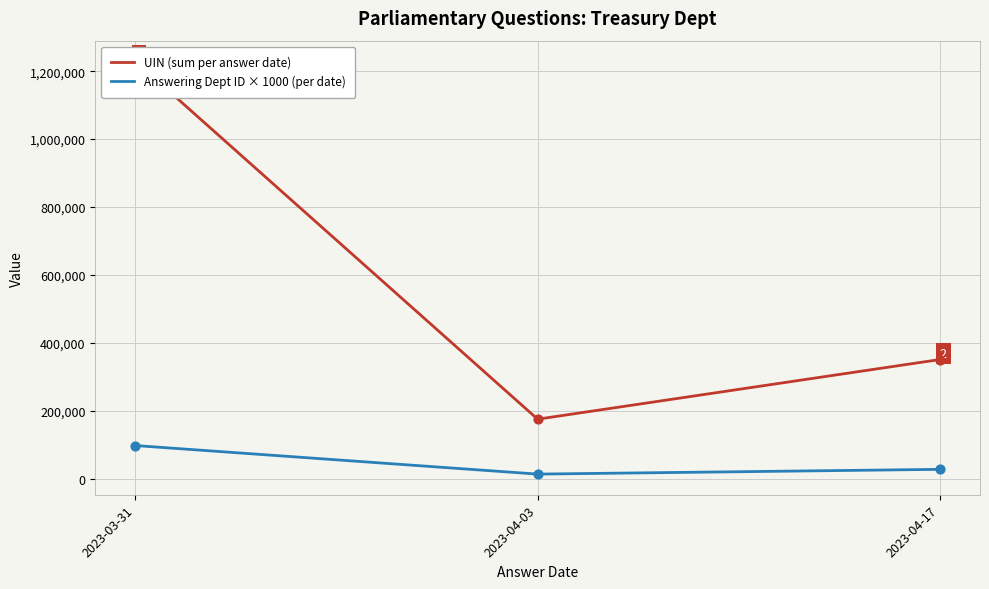

Which series contains the lowest Y value?

Answering Dept ID × 1000 (per date)